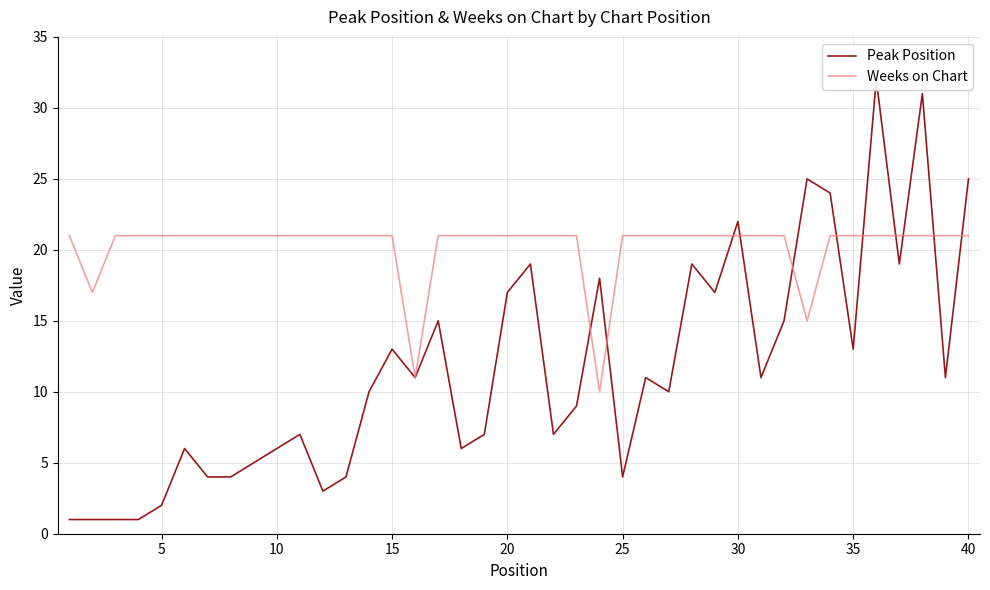

What is the maximum value for Weeks on Chart?

21